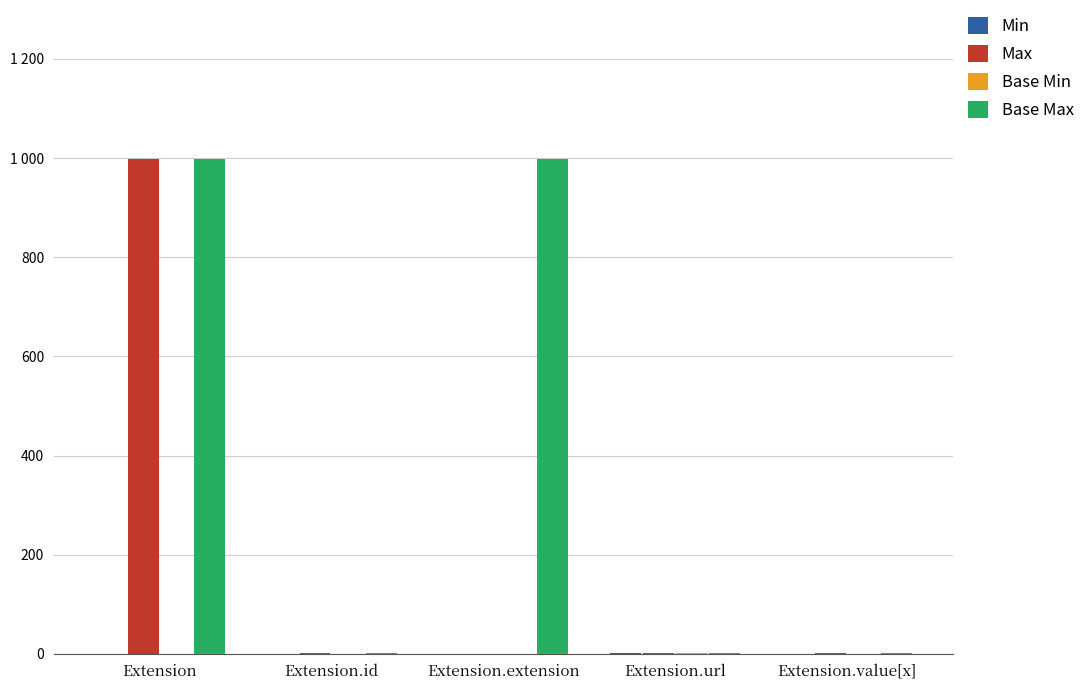

Reading left to right, extract all data points from this chart.

Min: 0	0	0	1	0
Max: 999	1	0	1	1
Base Min: 0	0	0	1	0
Base Max: 999	1	999	1	1